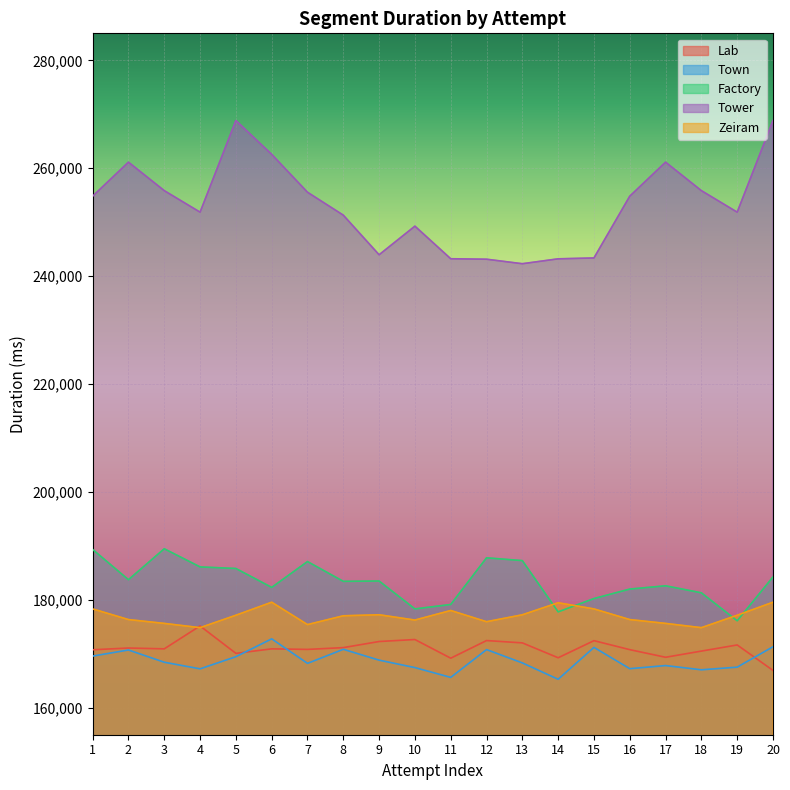

Which category has the lowest value across all series?

14